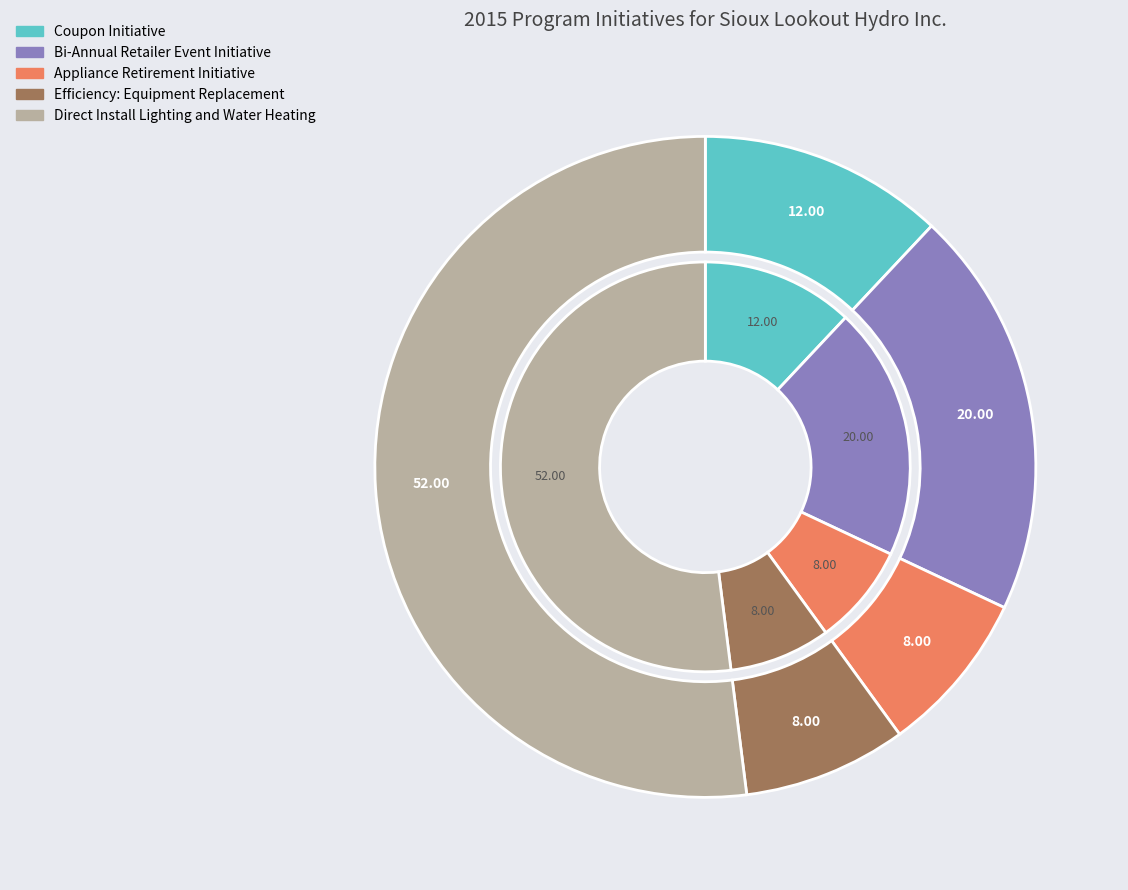

To the nearest percent, what is the average slice percentage?

20%